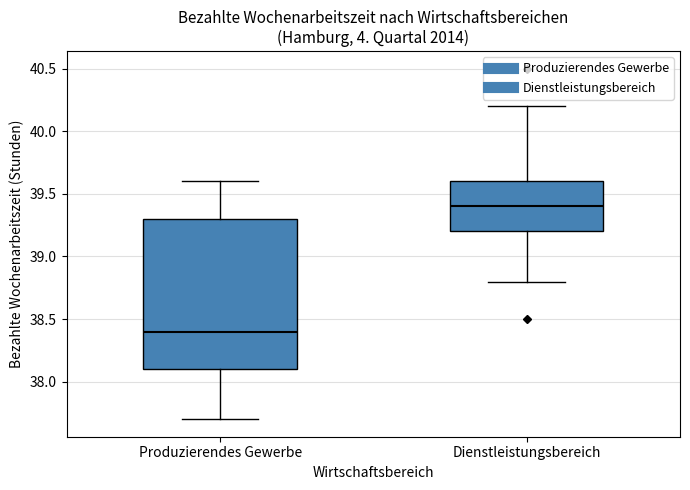

Comparing the boxes themselves (not the whiskers), which one is the tallest?

Produzierendes Gewerbe